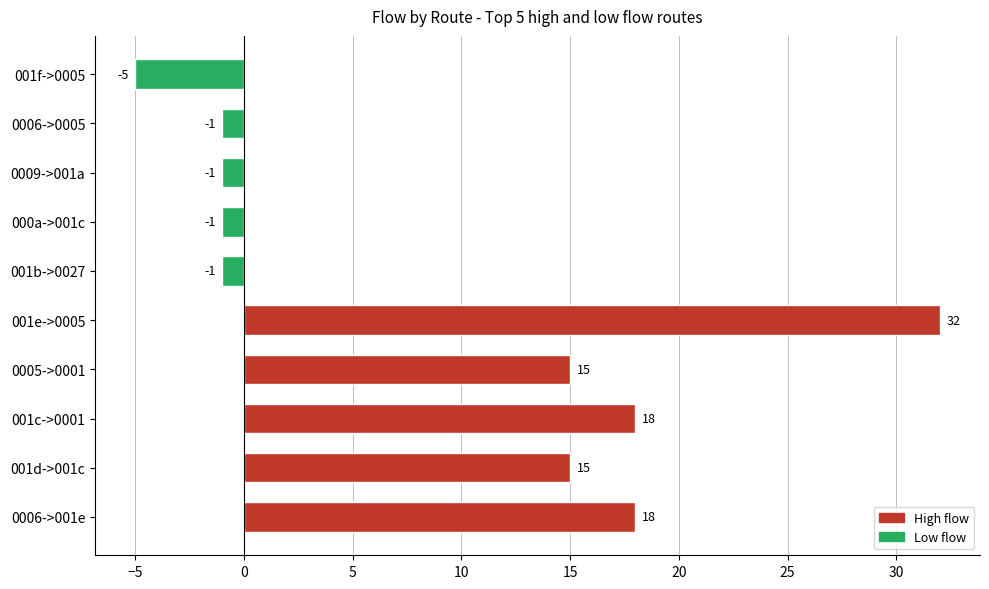

What is the sum of all values?

89